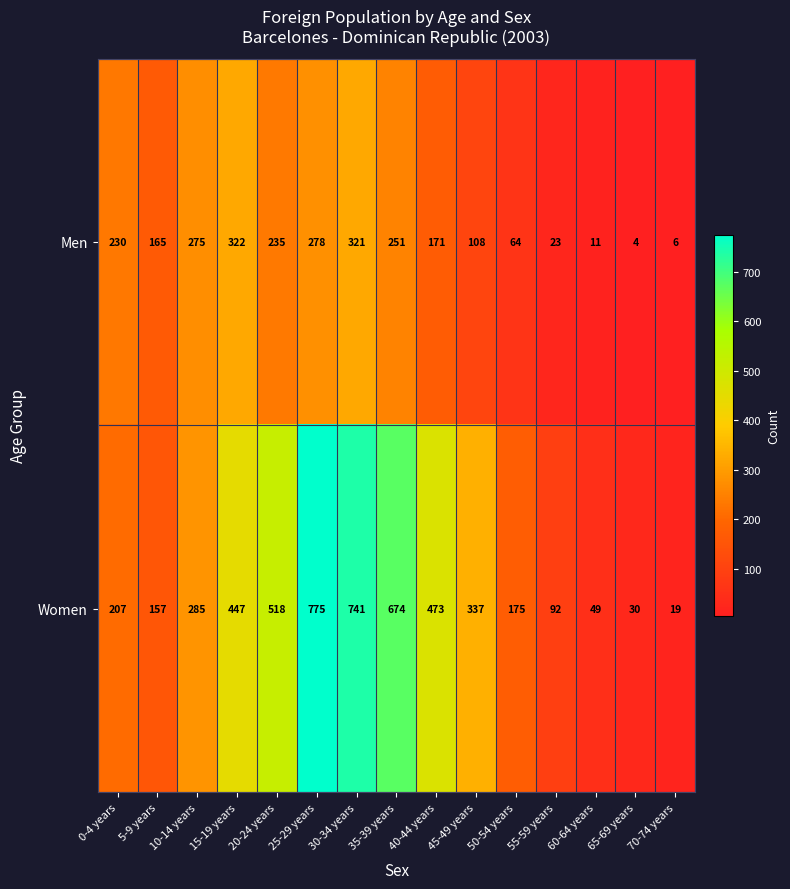

Count the number of data series in this chart.

2